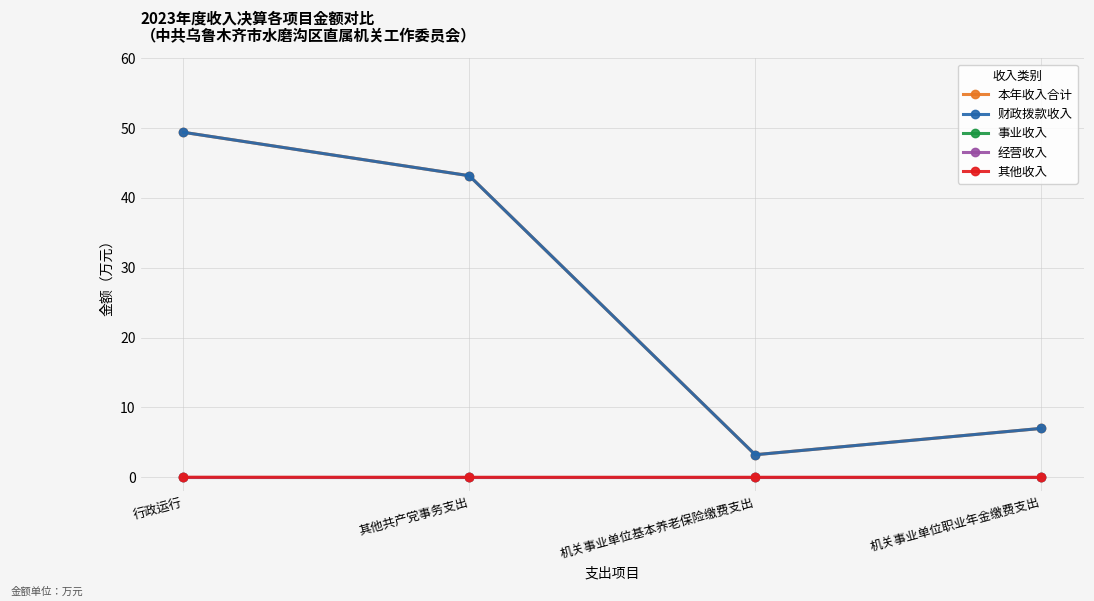

Is this an area chart (filled region under the line)?

No